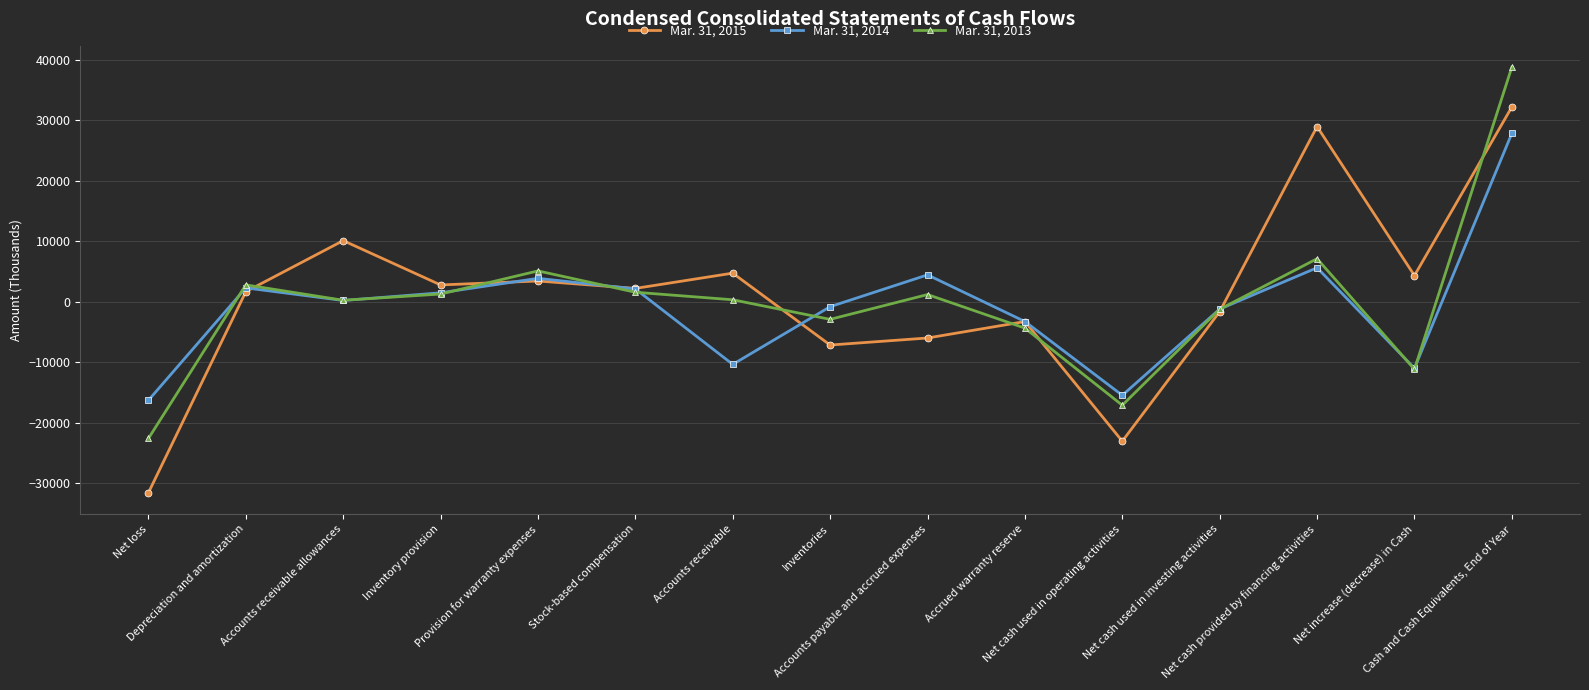

What value does the Mar. 31, 2013 series have at Cash and Cash Equivalents, End of Year, to the nearest 50?

38800